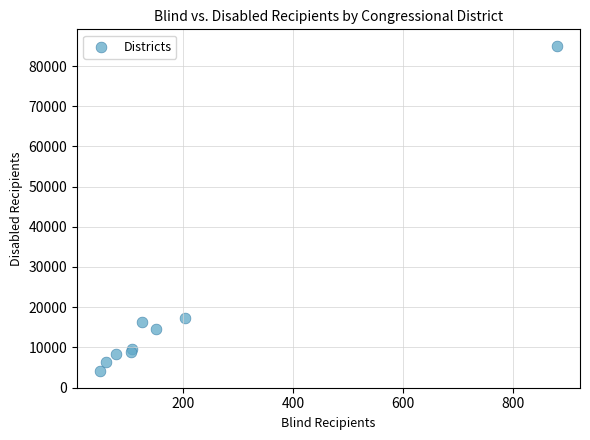

What Y value in the scatter plot is closest to 44538?

17392